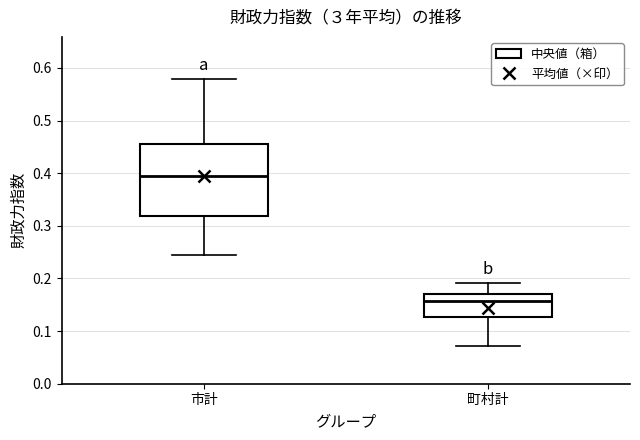

Reading left to right, read every box against the y-axis: the position of its median line, the range the box covers, and the ends of its whiskers. The values are not printed on the chart, so give them approximately, as read against the axis.

市計: median 0.40, box 0.32 to 0.45, whiskers 0.25 to 0.58
町村計: median 0.16, box 0.13 to 0.17, whiskers 0.07 to 0.19